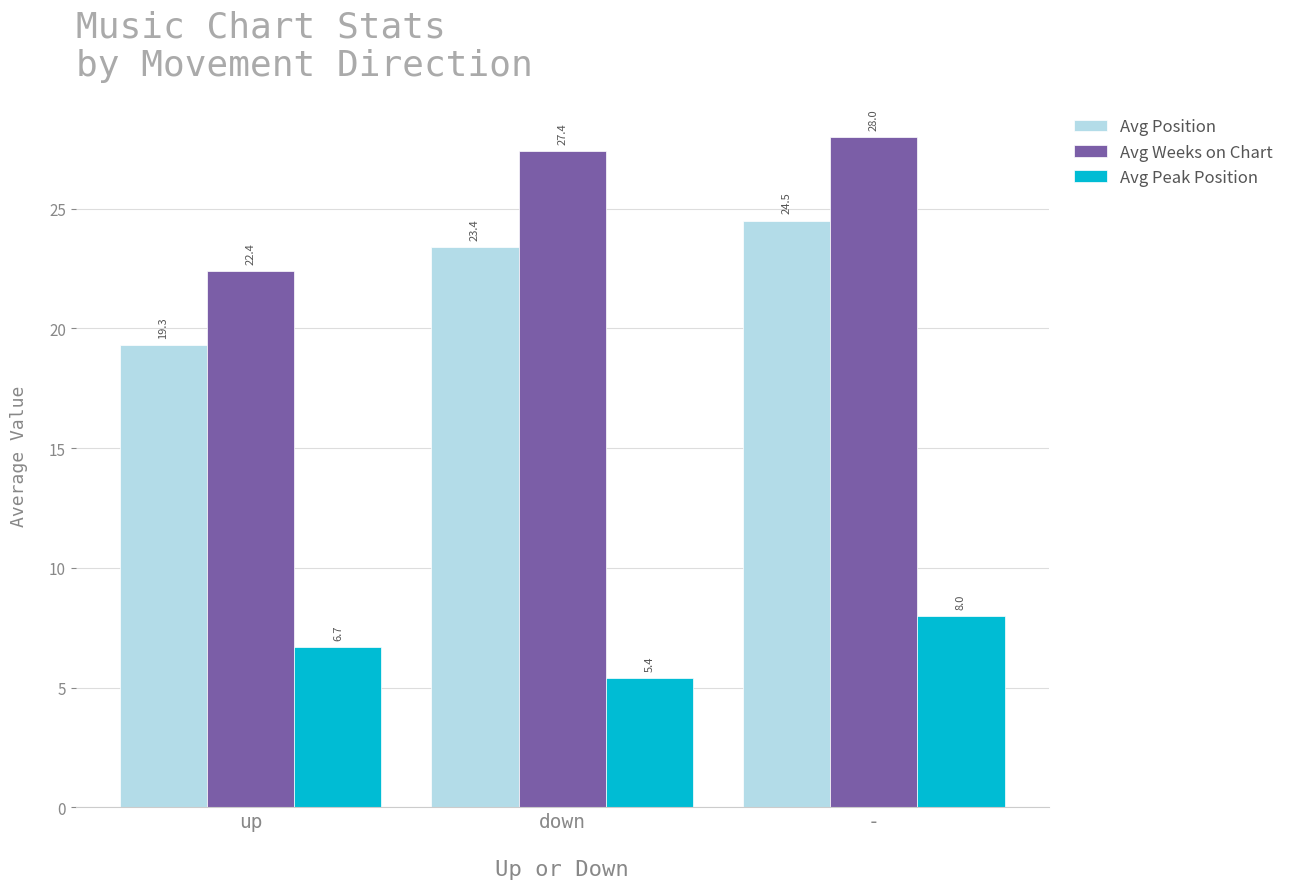

At how many categories does at least one series exceed 16?

3